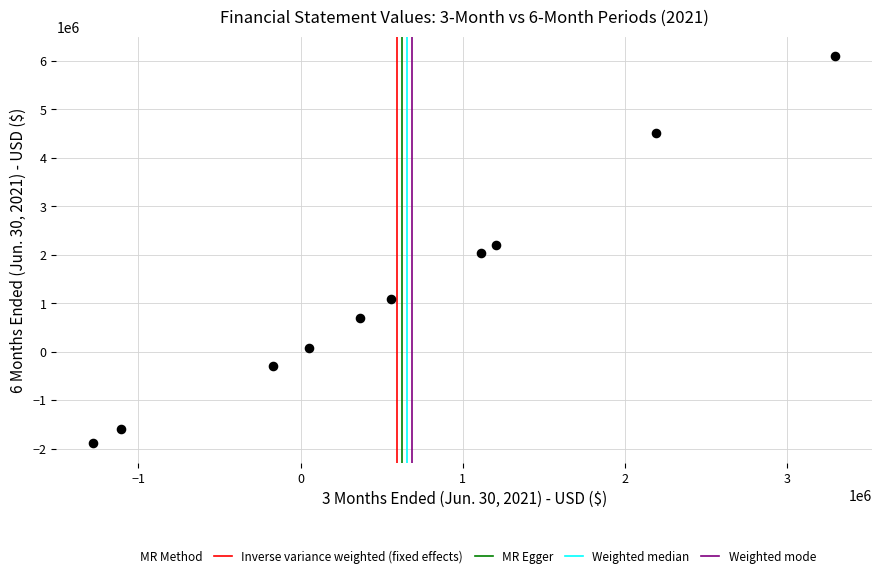

What is the range of X values (max minus min)?

4572523